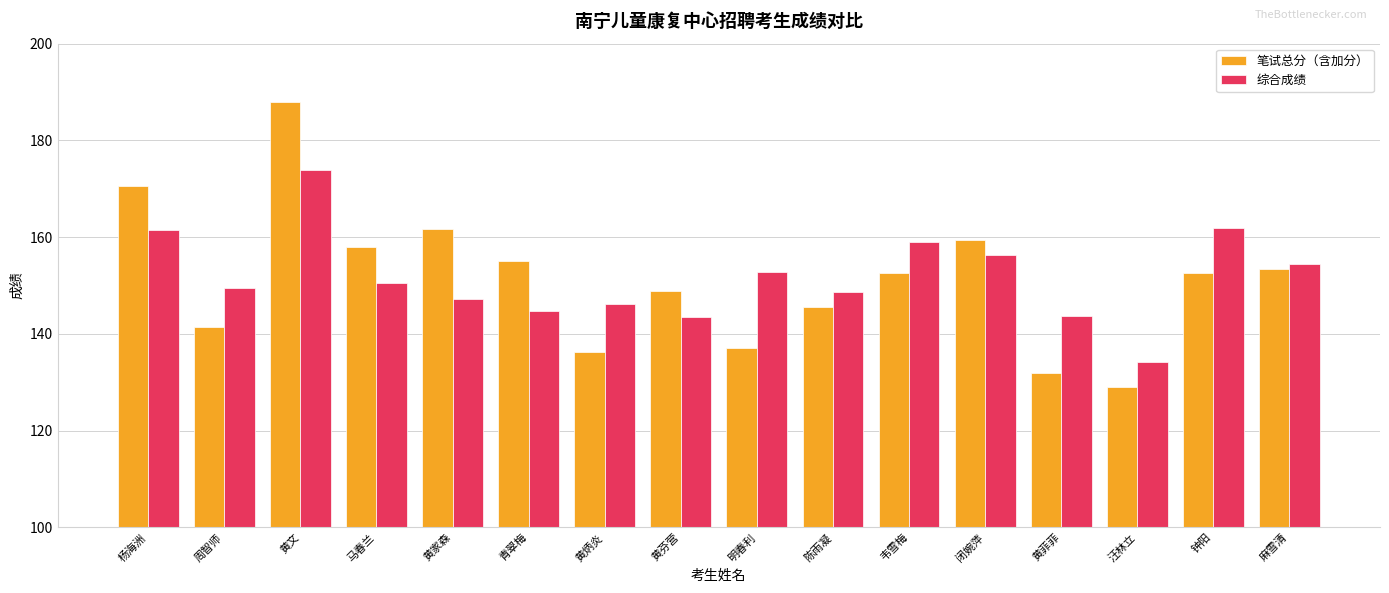

How many bars are there in total?

32